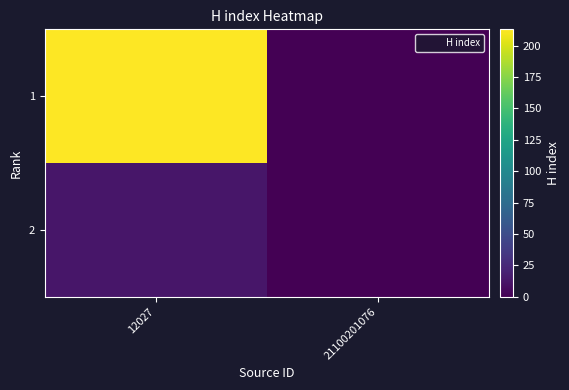

Between 12027 and 21100201076, which is larger?

12027